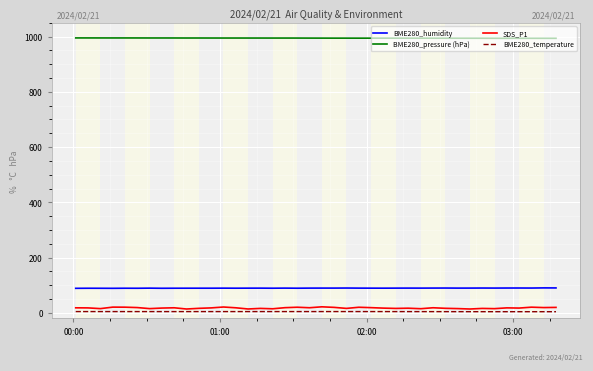

What are all the series names shown in the legend?

BME280_humidity, BME280_pressure (hPa), SDS_P1, BME280_temperature